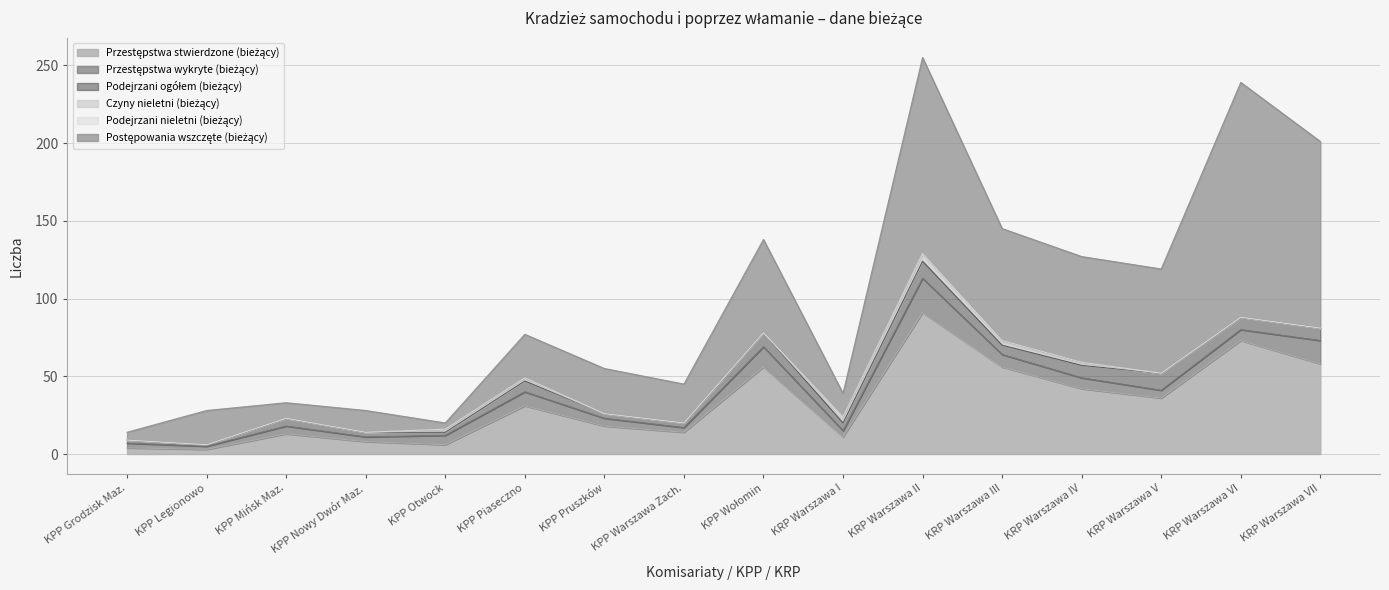

Reading right to left, extract all data points from this chart.

Przestępstwa stwierdzone (bieżący): KRP Warszawa VII=58	KRP Warszawa VI=73	KRP Warszawa V=36	KRP Warszawa IV=42	KRP Warszawa III=56	KRP Warszawa II=91	KRP Warszawa I=11	KPP Wołomin=56	KPP Warszawa Zach.=14	KPP Pruszków=18	KPP Piaseczno=31	KPP Otwock=6	KPP Nowy Dwór Maz.=8	KPP Mińsk Maz.=13	KPP Legionowo=3	KPP Grodzisk Maz.=4
Przestępstwa wykryte (bieżący): KRP Warszawa VII=15	KRP Warszawa VI=7	KRP Warszawa V=5	KRP Warszawa IV=7	KRP Warszawa III=8	KRP Warszawa II=22	KRP Warszawa I=4	KPP Wołomin=13	KPP Warszawa Zach.=3	KPP Pruszków=5	KPP Piaseczno=9	KPP Otwock=6	KPP Nowy Dwór Maz.=3	KPP Mińsk Maz.=5	KPP Legionowo=2	KPP Grodzisk Maz.=3
Podejrzani ogółem (bieżący): KRP Warszawa VII=8	KRP Warszawa VI=8	KRP Warszawa V=11	KRP Warszawa IV=8	KRP Warszawa III=6	KRP Warszawa II=11	KRP Warszawa I=5	KPP Wołomin=9	KPP Warszawa Zach.=3	KPP Pruszków=3	KPP Piaseczno=7	KPP Otwock=2	KPP Nowy Dwór Maz.=3	KPP Mińsk Maz.=5	KPP Legionowo=1	KPP Grodzisk Maz.=2
Czyny nieletni (bieżący): KRP Warszawa VII=0	KRP Warszawa VI=0	KRP Warszawa V=0	KRP Warszawa IV=1	KRP Warszawa III=2	KRP Warszawa II=4	KRP Warszawa I=2	KPP Wołomin=0	KPP Warszawa Zach.=0	KPP Pruszków=0	KPP Piaseczno=1	KPP Otwock=1	KPP Nowy Dwór Maz.=0	KPP Mińsk Maz.=0	KPP Legionowo=0	KPP Grodzisk Maz.=0
Podejrzani nieletni (bieżący): KRP Warszawa VII=0	KRP Warszawa VI=0	KRP Warszawa V=0	KRP Warszawa IV=1	KRP Warszawa III=1	KRP Warszawa II=1	KRP Warszawa I=2	KPP Wołomin=0	KPP Warszawa Zach.=0	KPP Pruszków=0	KPP Piaseczno=1	KPP Otwock=1	KPP Nowy Dwór Maz.=0	KPP Mińsk Maz.=0	KPP Legionowo=0	KPP Grodzisk Maz.=0
Postępowania wszczęte (bieżący): KRP Warszawa VII=120	KRP Warszawa VI=151	KRP Warszawa V=67	KRP Warszawa IV=68	KRP Warszawa III=72	KRP Warszawa II=126	KRP Warszawa I=15	KPP Wołomin=60	KPP Warszawa Zach.=25	KPP Pruszków=29	KPP Piaseczno=28	KPP Otwock=4	KPP Nowy Dwór Maz.=14	KPP Mińsk Maz.=10	KPP Legionowo=22	KPP Grodzisk Maz.=5